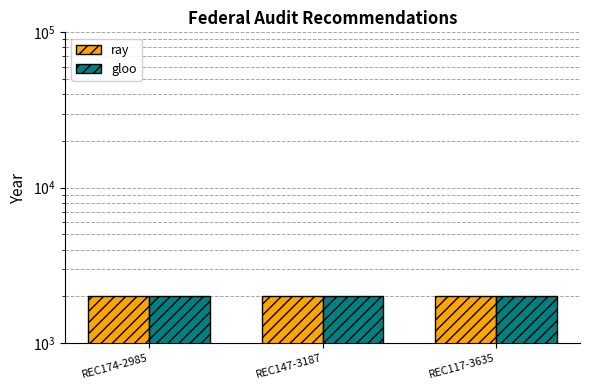

The value of ray at REC174-2985 is 1360. True or false?

False